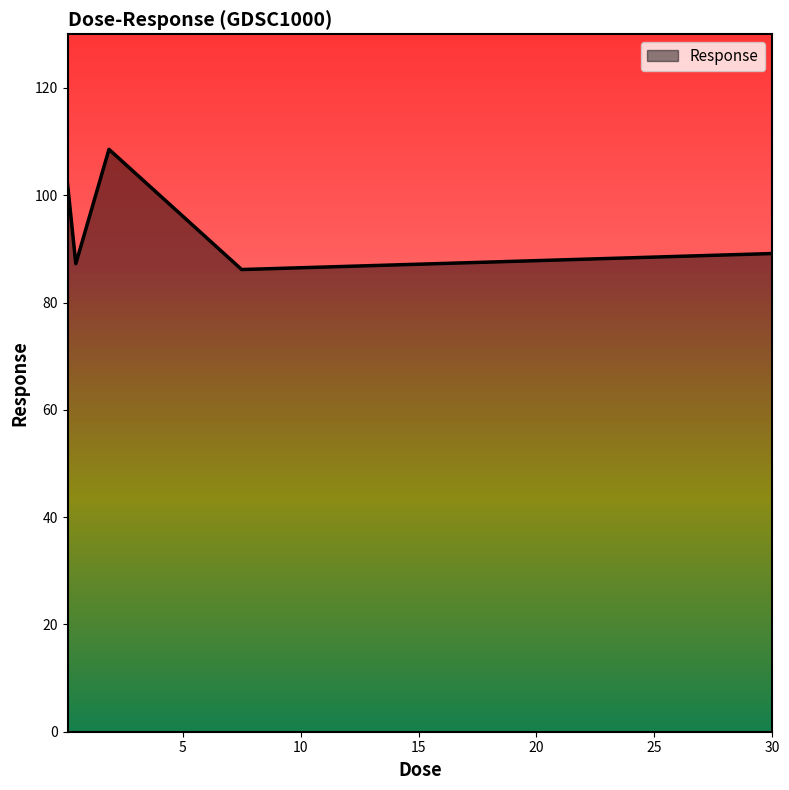

What is the average value?

94.6